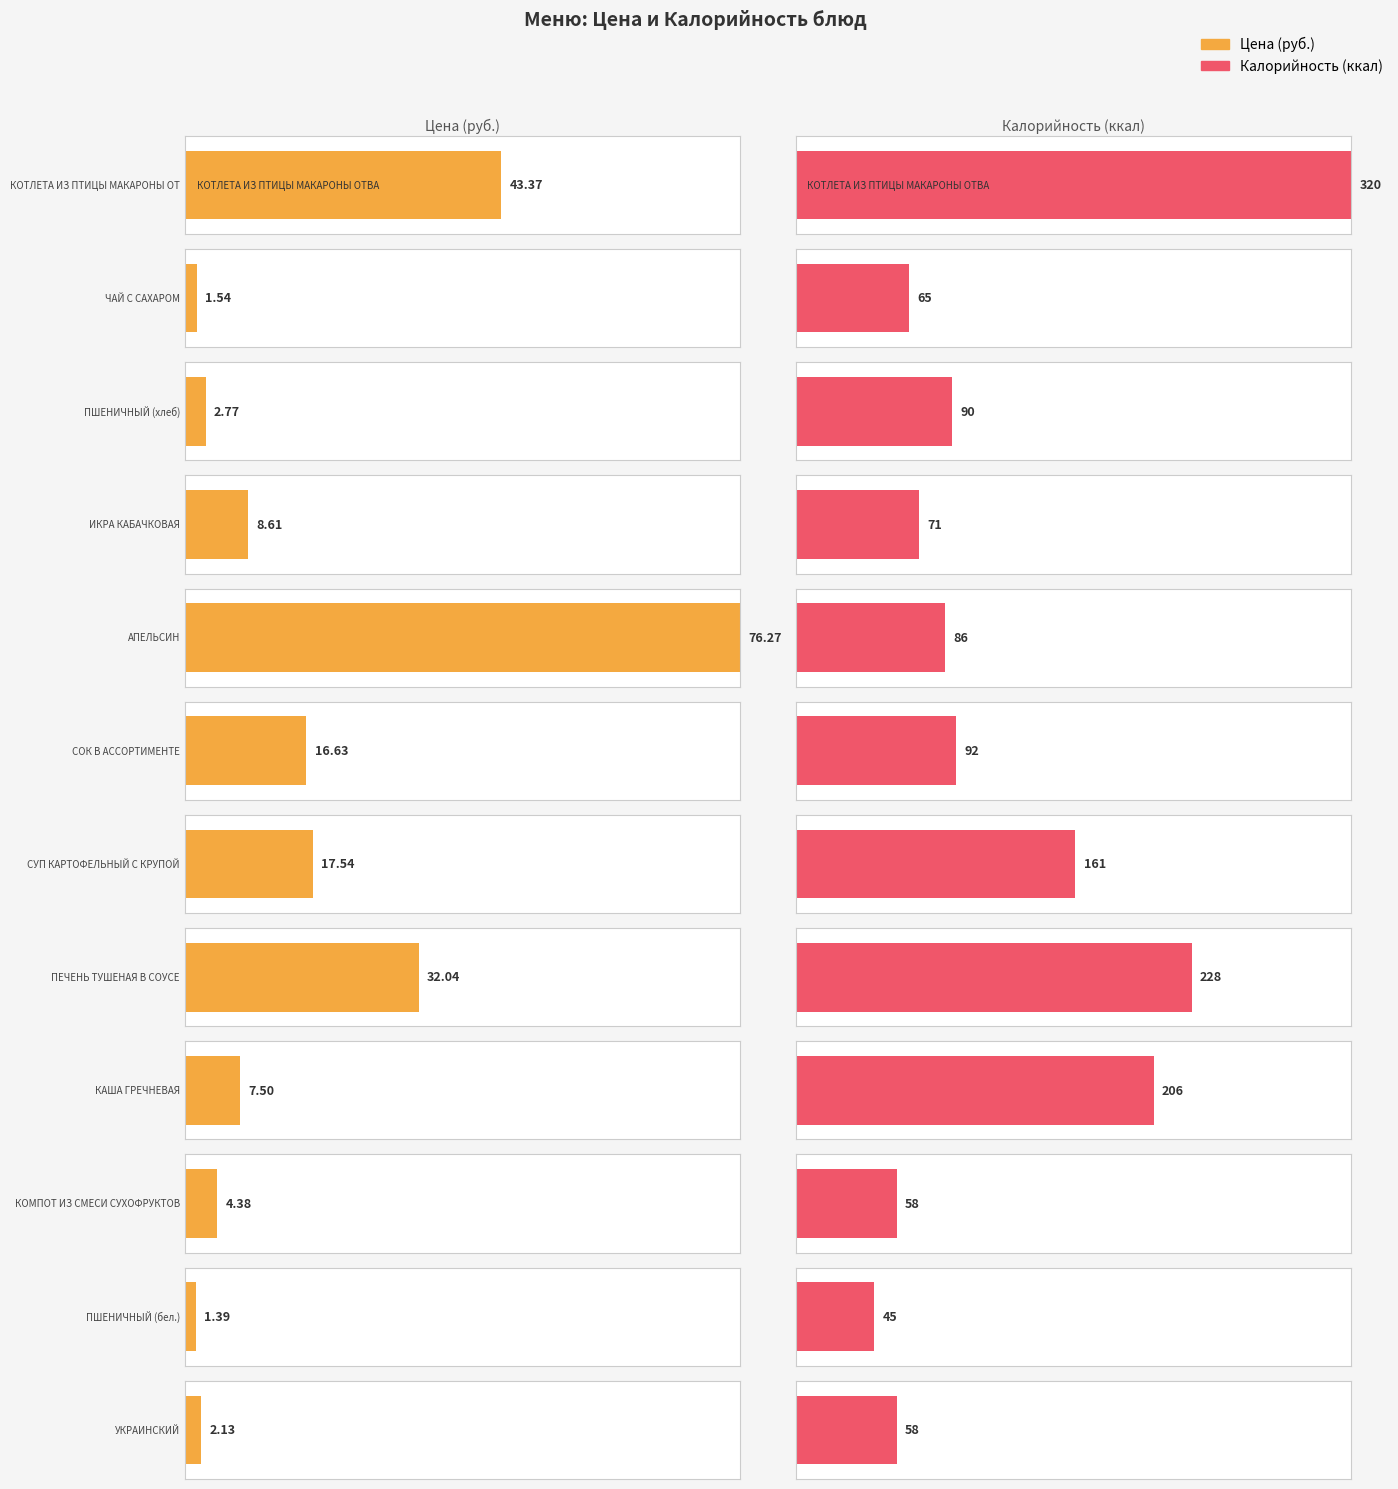

List the labels in order of Цена value, largest first.

АПЕЛЬСИН, КОТЛЕТА ИЗ ПТИЦЫ МАКАРОНЫ ОТВАРНЫЕ, ПЕЧЕНЬ ТУШЕНАЯ В СОУСЕ, СУП КАРТОФЕЛЬНЫЙ С КРУПОЙ, СОК В АССОРТИМЕНТЕ, ИКРА КАБАЧКОВАЯ, КАША ГРЕЧНЕВАЯ, КОМПОТ ИЗ СМЕСИ СУХОФРУКТОВ, ПШЕНИЧНЫЙ (хлеб), УКРАИНСКИЙ, ЧАЙ С САХАРОМ, ПШЕНИЧНЫЙ (бел.)